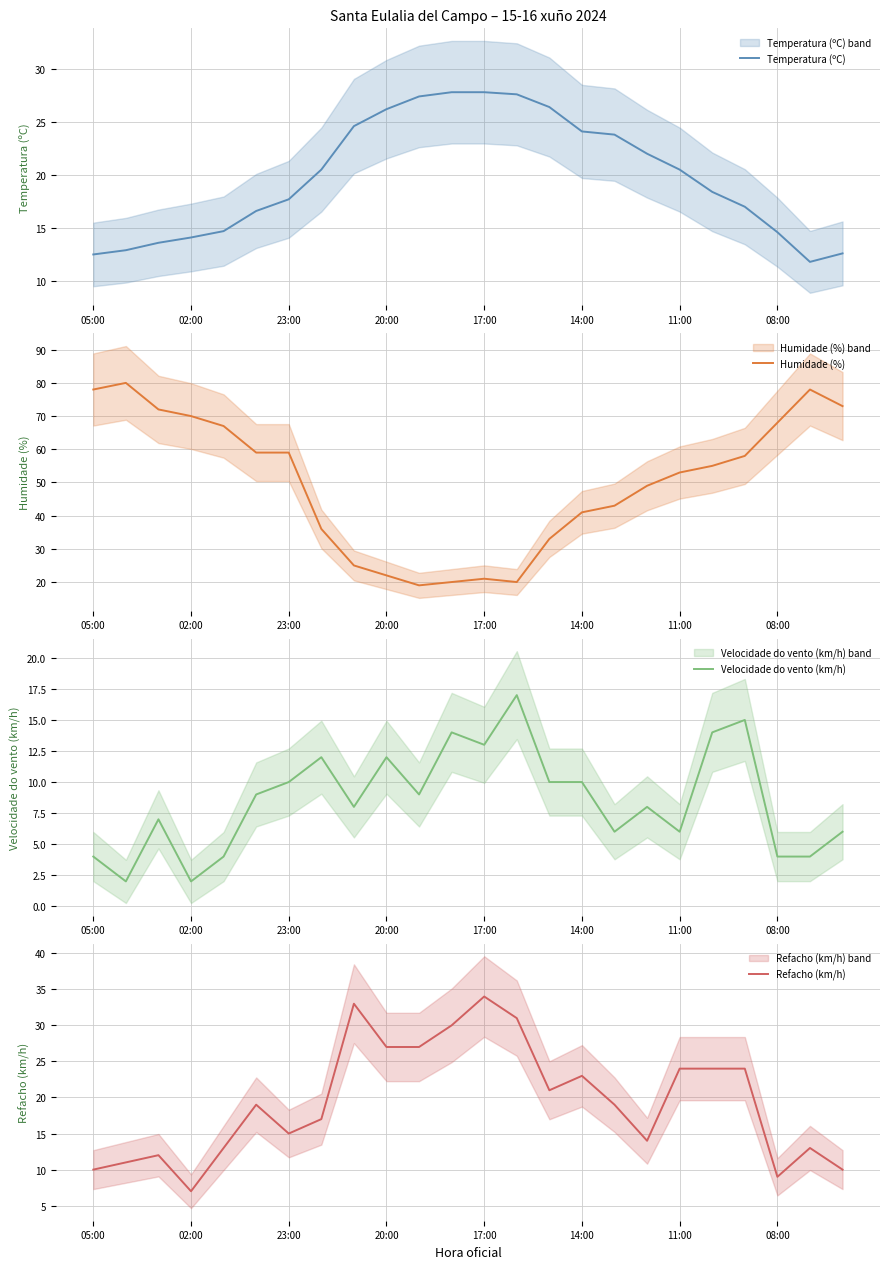

Is this an area chart (filled region under the line)?

No